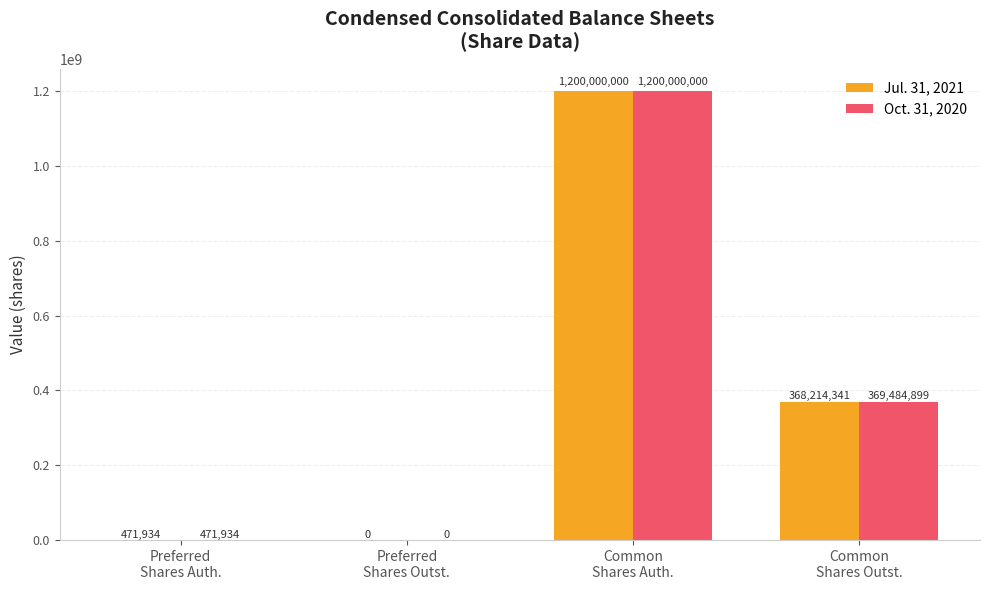

What is the sum of all Oct. 31, 2020 values?

1569956833